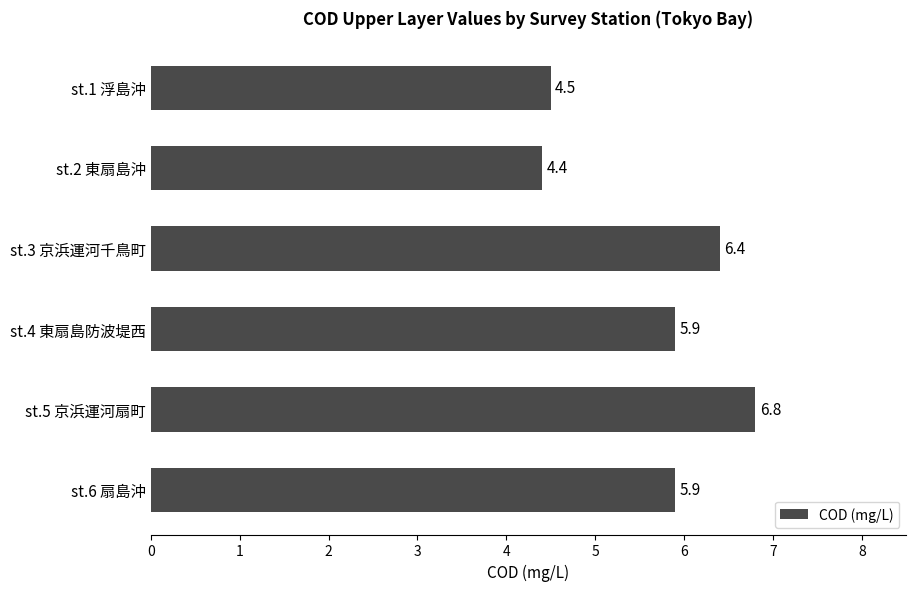

What is the smallest value displayed?

4.4